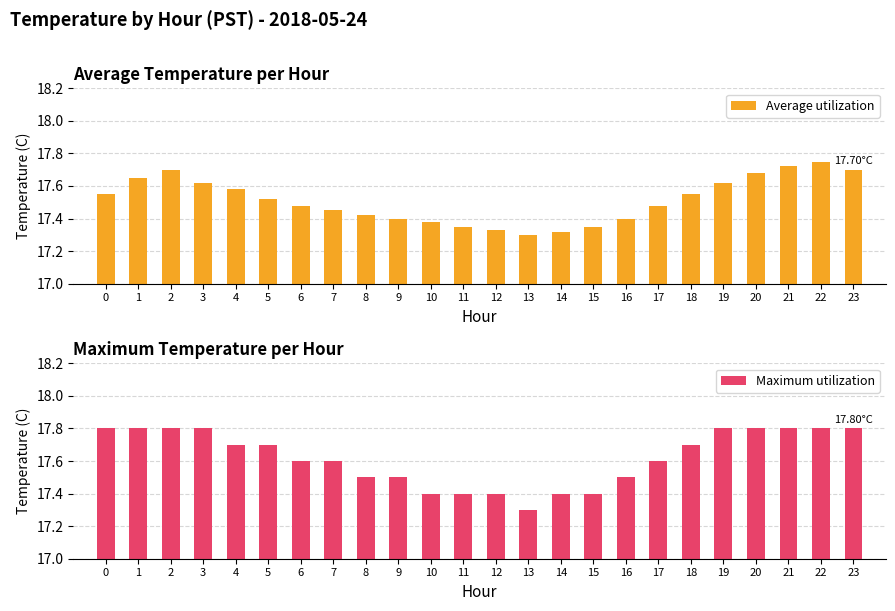

What is the value of the Average utilization bar at the 16th from the left?

17.4